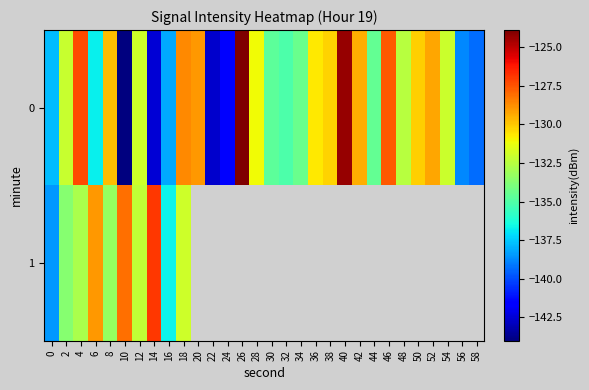

Is it true that 1 equals -126.9 at 14?

True